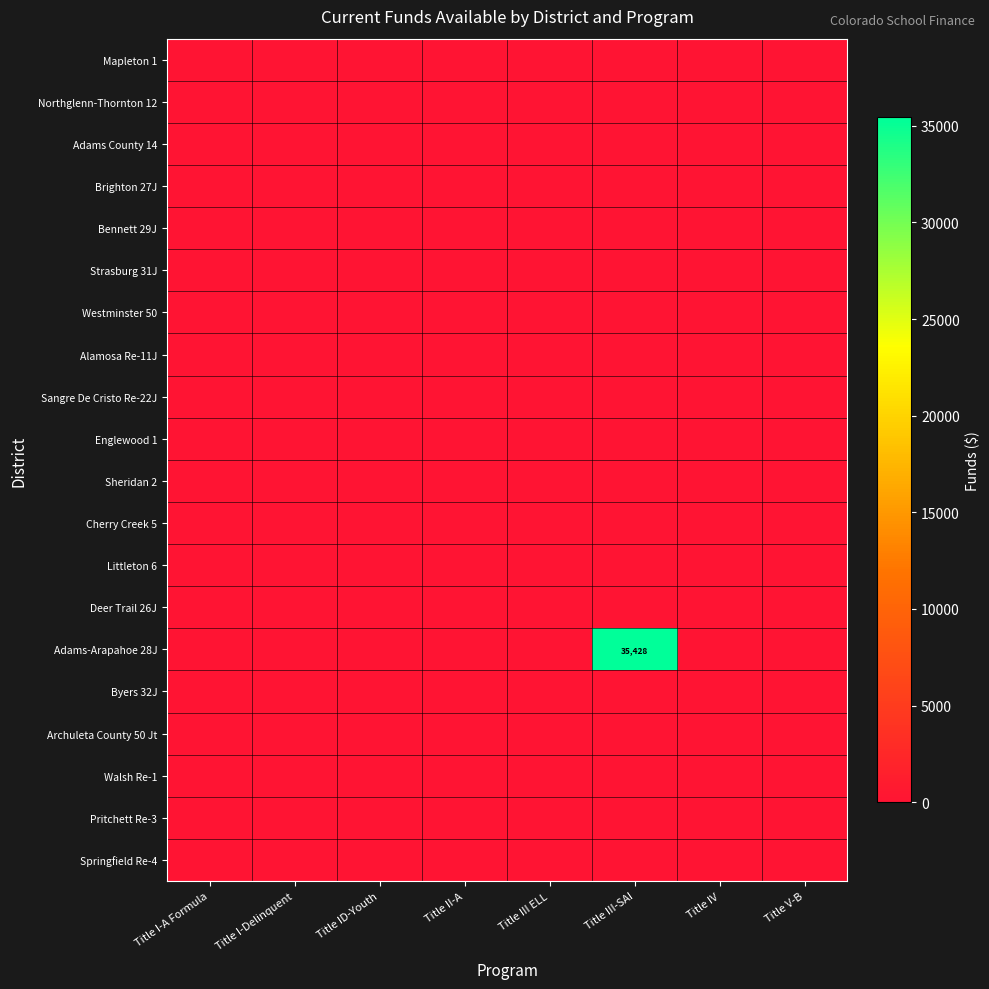

What is the difference between the highest and lowest values at Title III-SAI?

35428.1